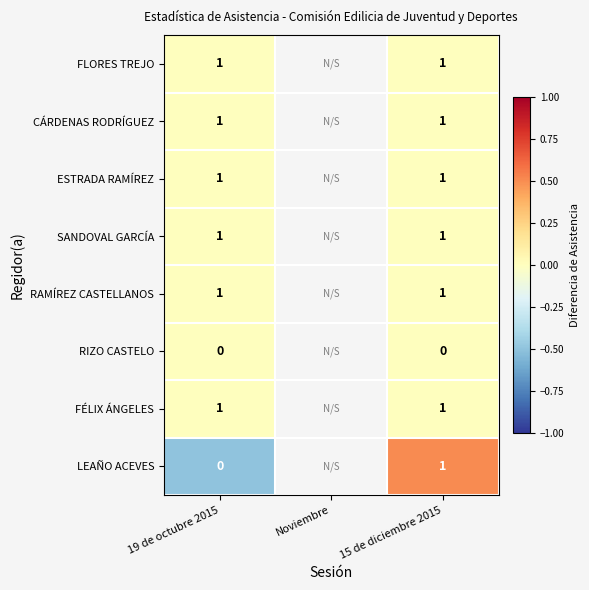

The value of CÁRDENAS RODRÍGUEZ at 15 de diciembre 2015 is 1. True or false?

True